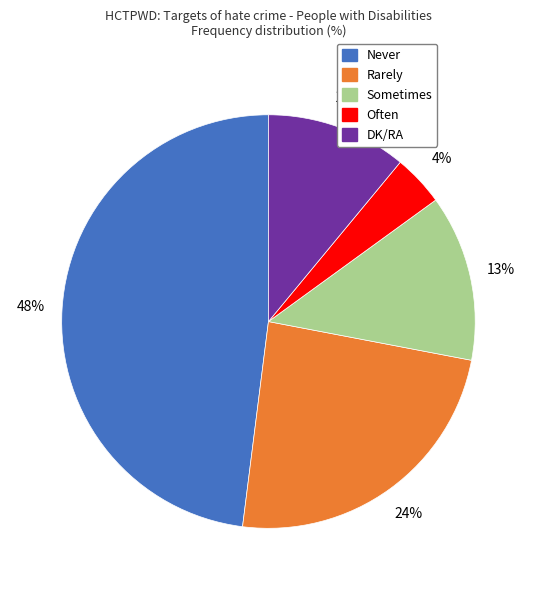

Is there any slice that represents more than half of the pie?

No